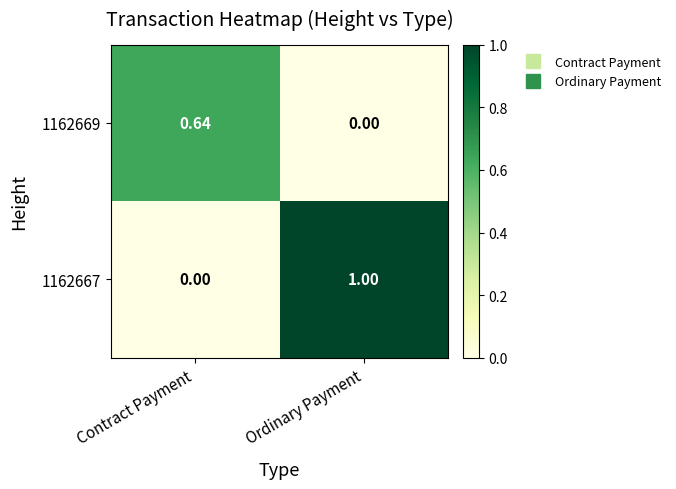

What is the difference between the highest and lowest values at Ordinary Payment?

1.0